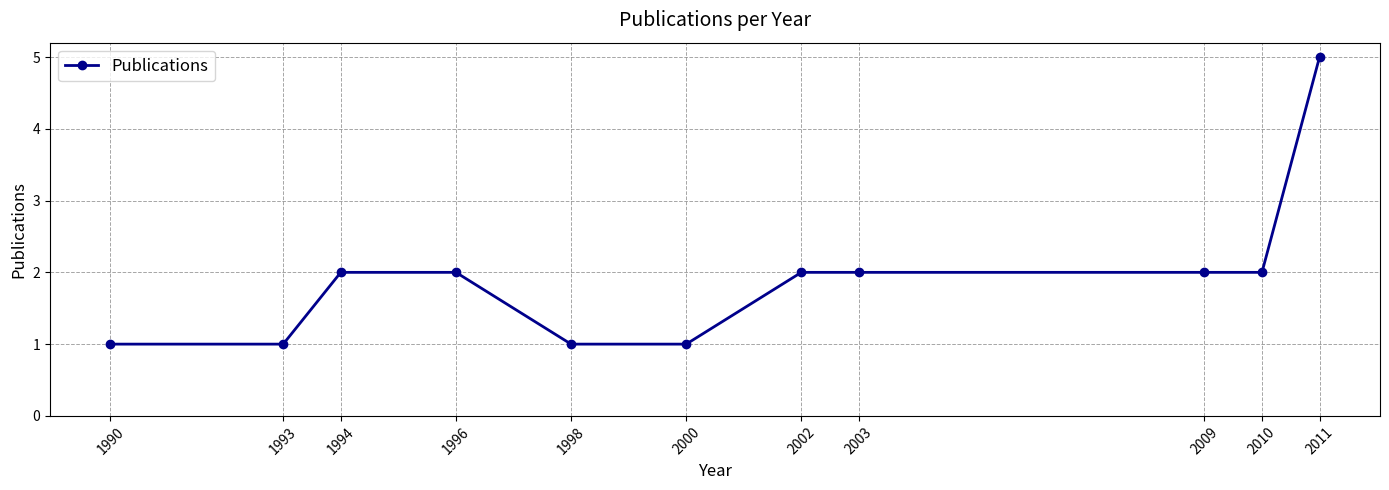

Does the chart display data point markers on the line(s)?

Yes